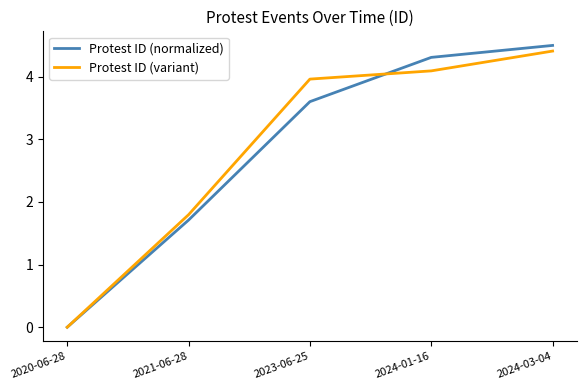

What is the sum of the Protest ID (variant) values at 2023-06-25 and 2024-03-04?

8.4